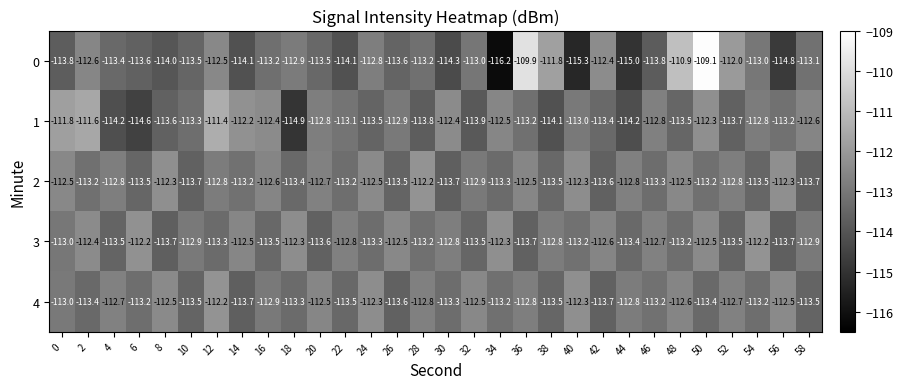

How many distinct data groups are displayed?

5